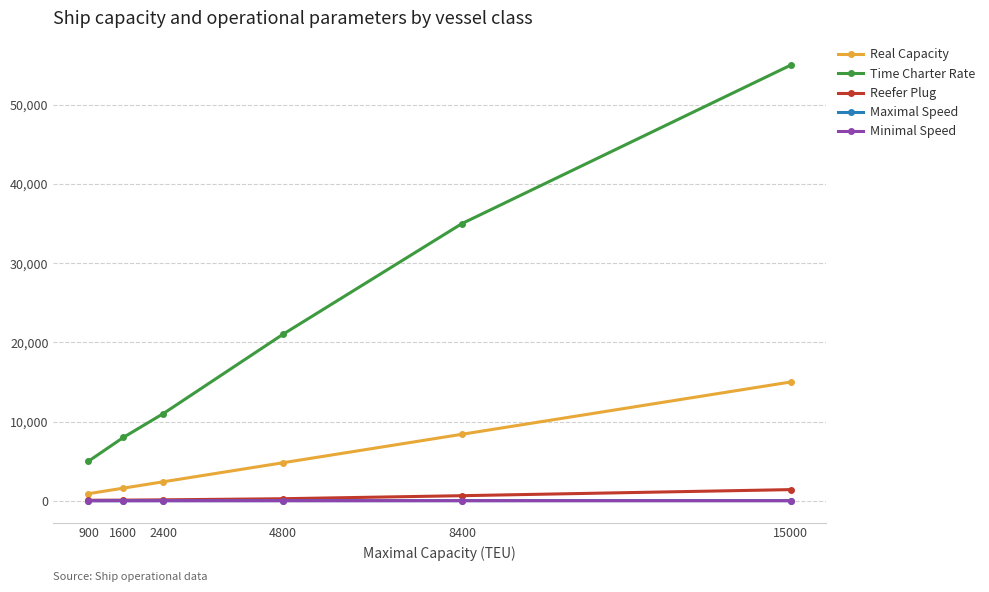

True or false: Real Capacity and Time Charter Rate cross at least once.

False